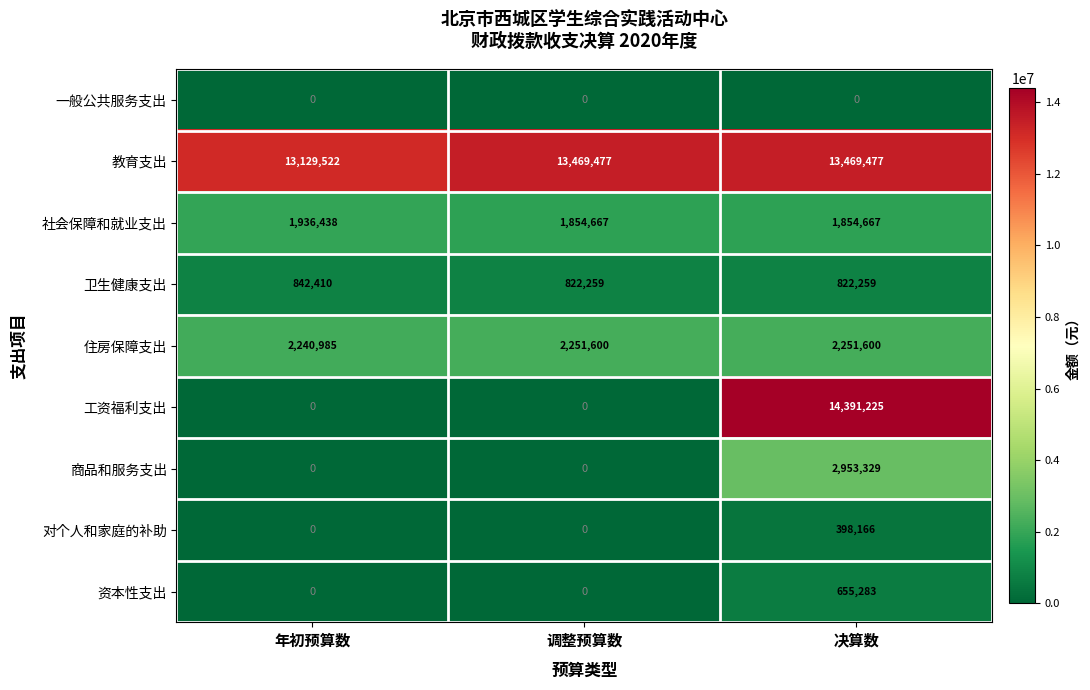

Which series has the largest total across all categories?

教育支出